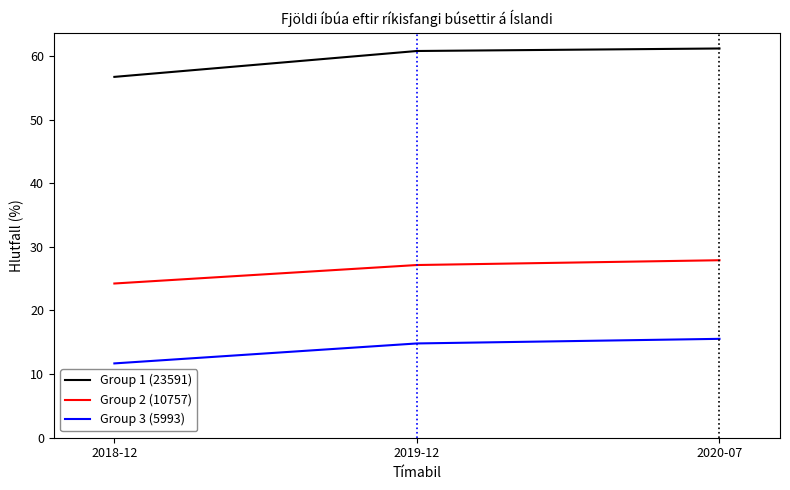

What position from the right is 2019-12?

2